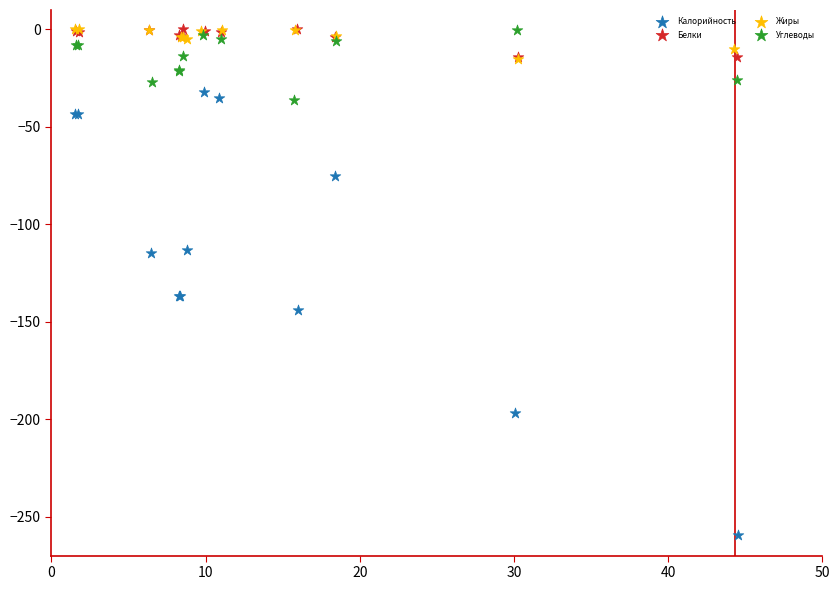

Which series has the largest Y range (max minus min)?

Калорийность